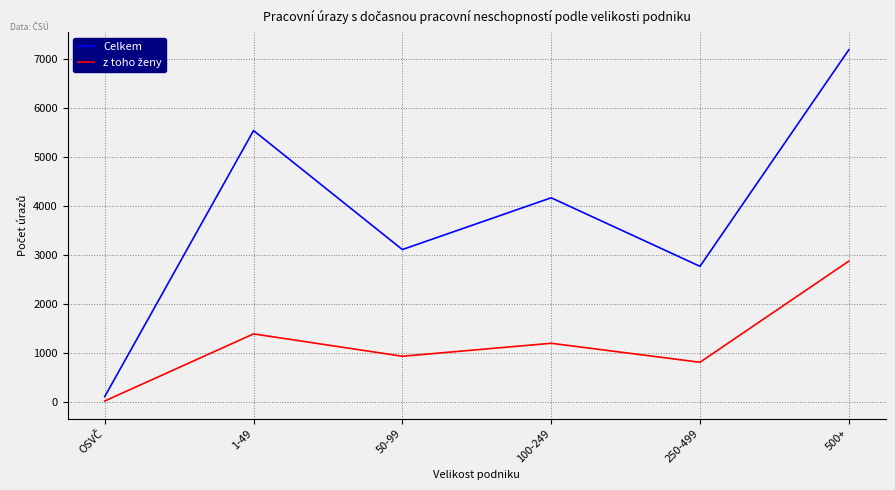

Which category has the highest value in the Celkem series?

500+